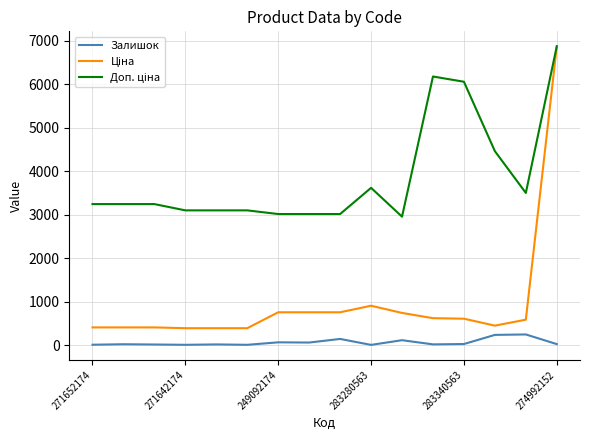

What is the greatest value displayed?

6869.4